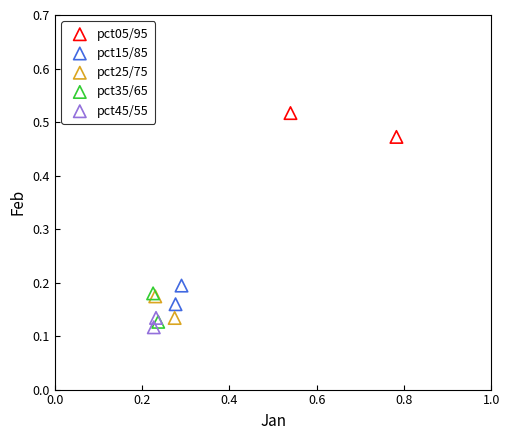

Which series reaches the maximum Y coordinate?

pct05/95